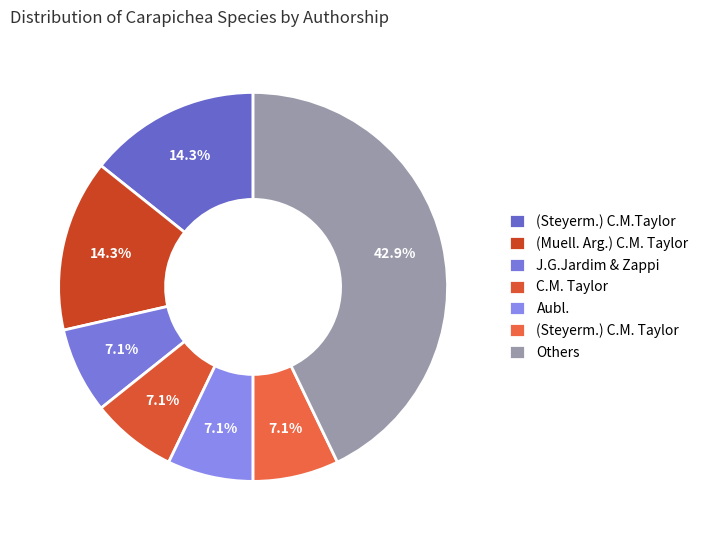

Count the number of slices in the pie.

7